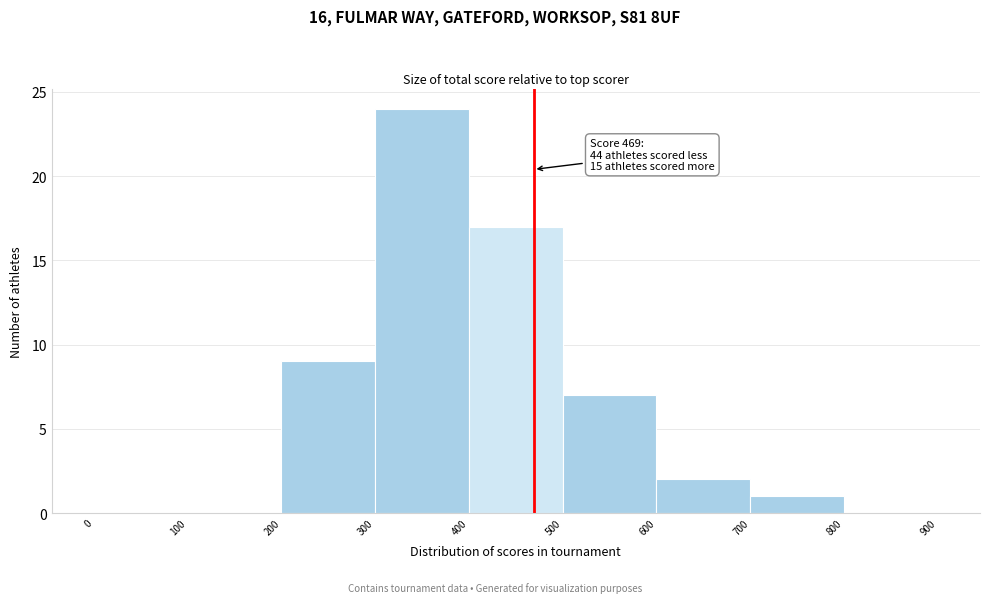

Over which range of the x-axis is the bar tallest?

300 to 400